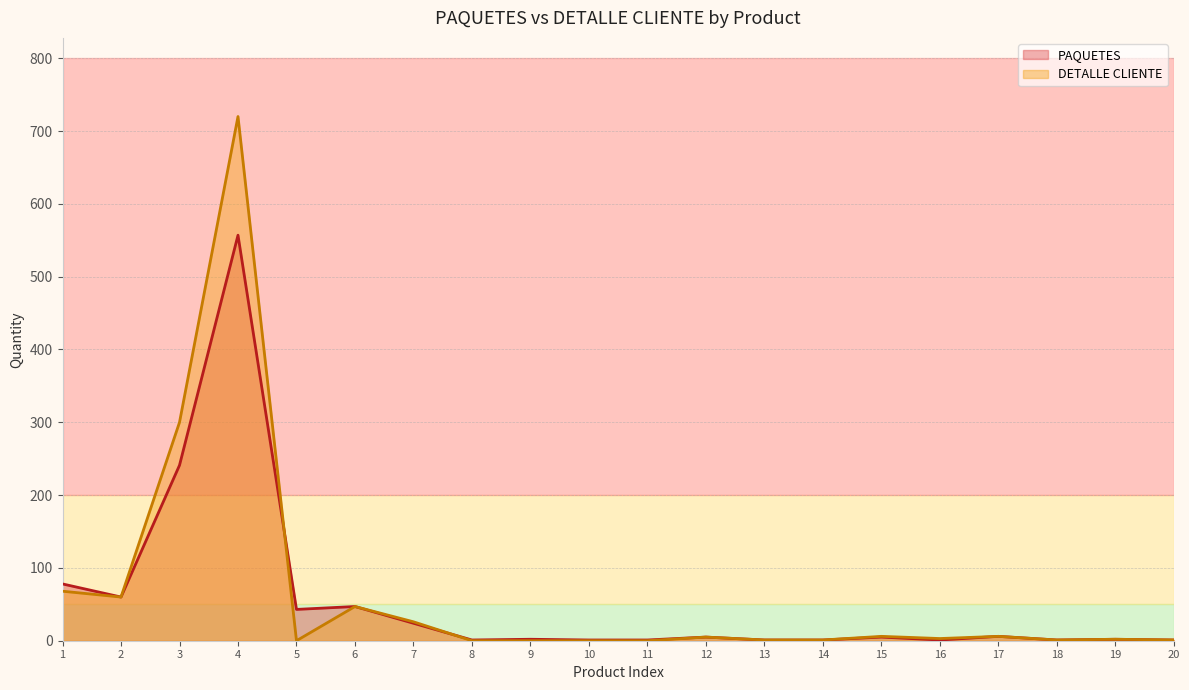

In DETALLE CLIENTE, how many points are higher than both neighbors (excluding endpoints)?

6